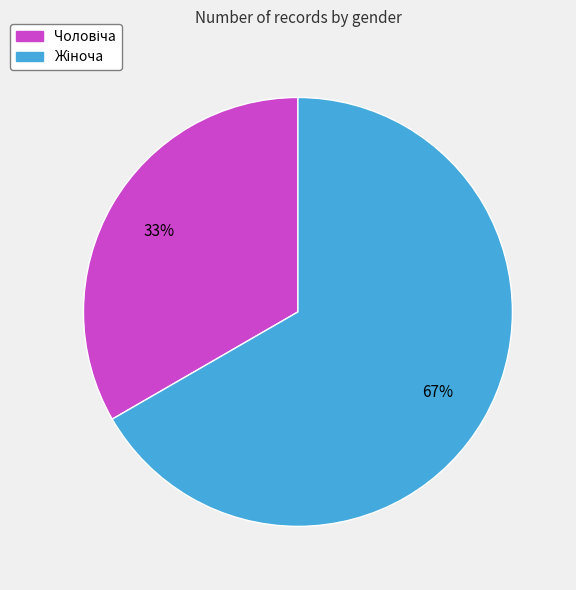

To the nearest percent, what is the average slice percentage?

50%